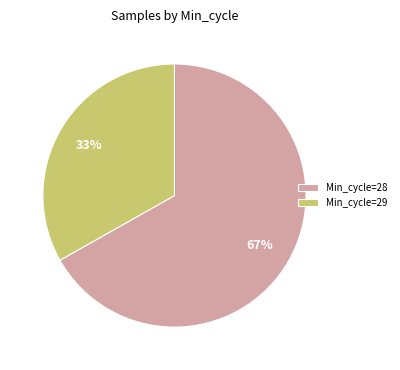

Between Min_cycle=29 and Min_cycle=28, which is larger?

Min_cycle=28